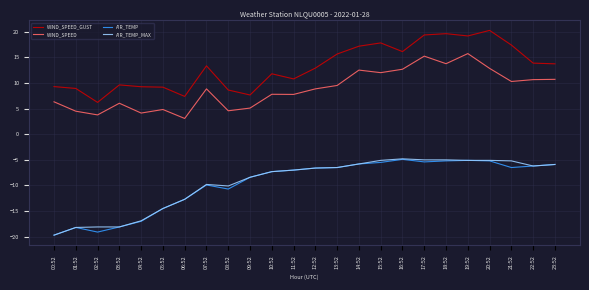

True or false: AIR_TEMP_MAX has a value of -18.2 at 01:52.

True